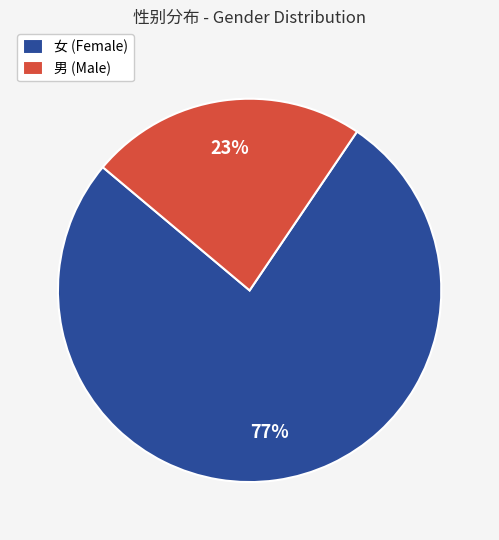

To the nearest percent, what is the combined percentage of 女 (Female) and 男 (Male)?

100%